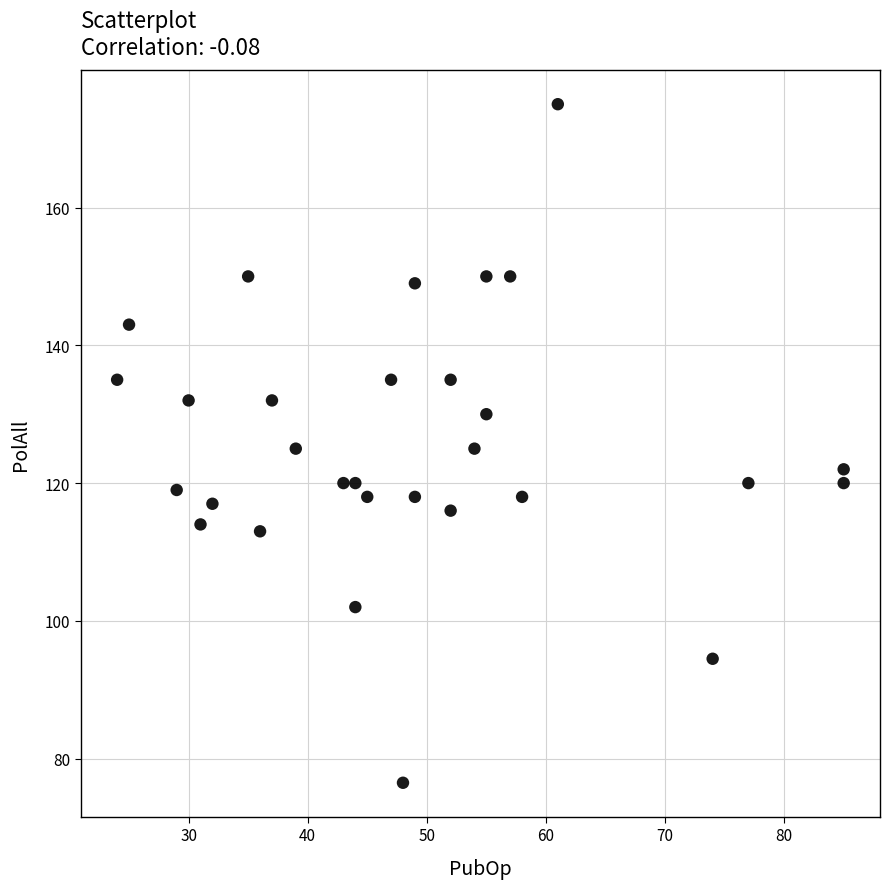

What is the range of Y values (max minus min)?

98.5